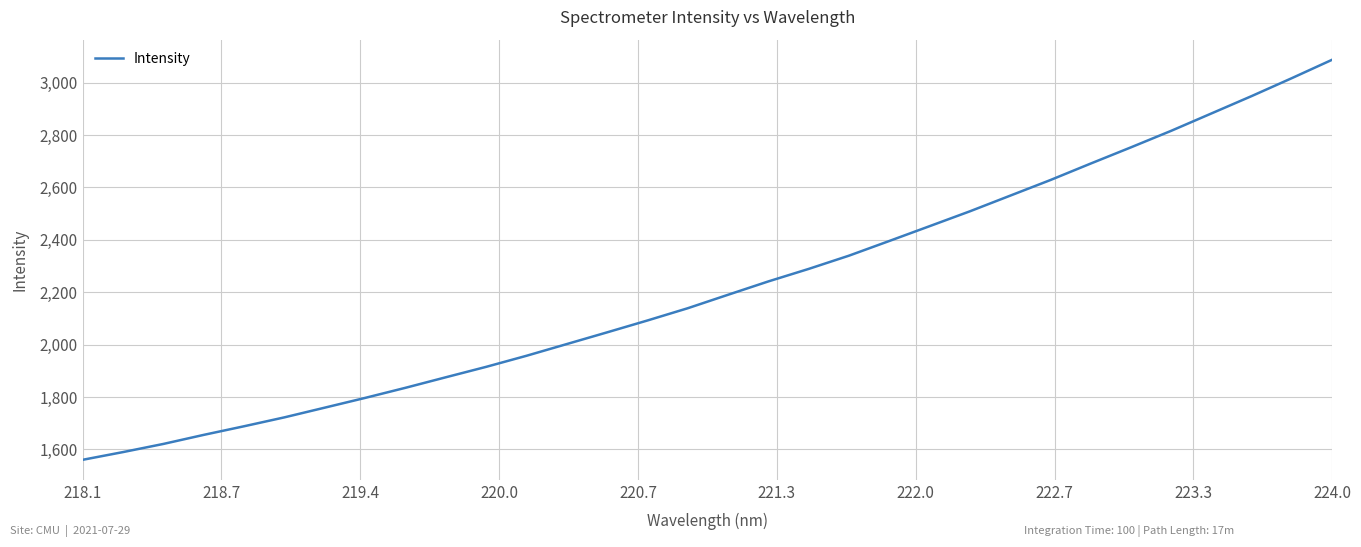

What is the maximum value shown in the chart?

3087.6